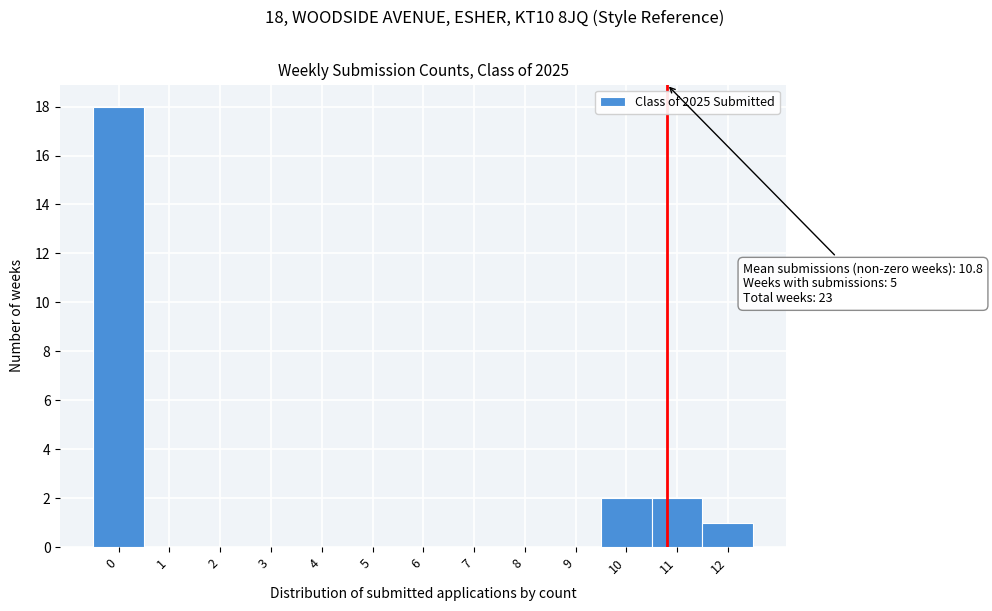

Over which range of the x-axis is the bar tallest?

-0.5 to 0.5